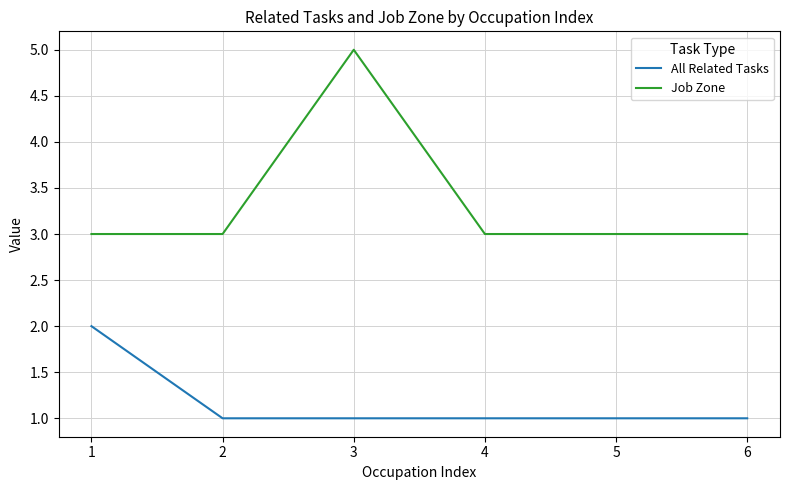

True or false: All Related Tasks and Job Zone intersect in this chart.

False